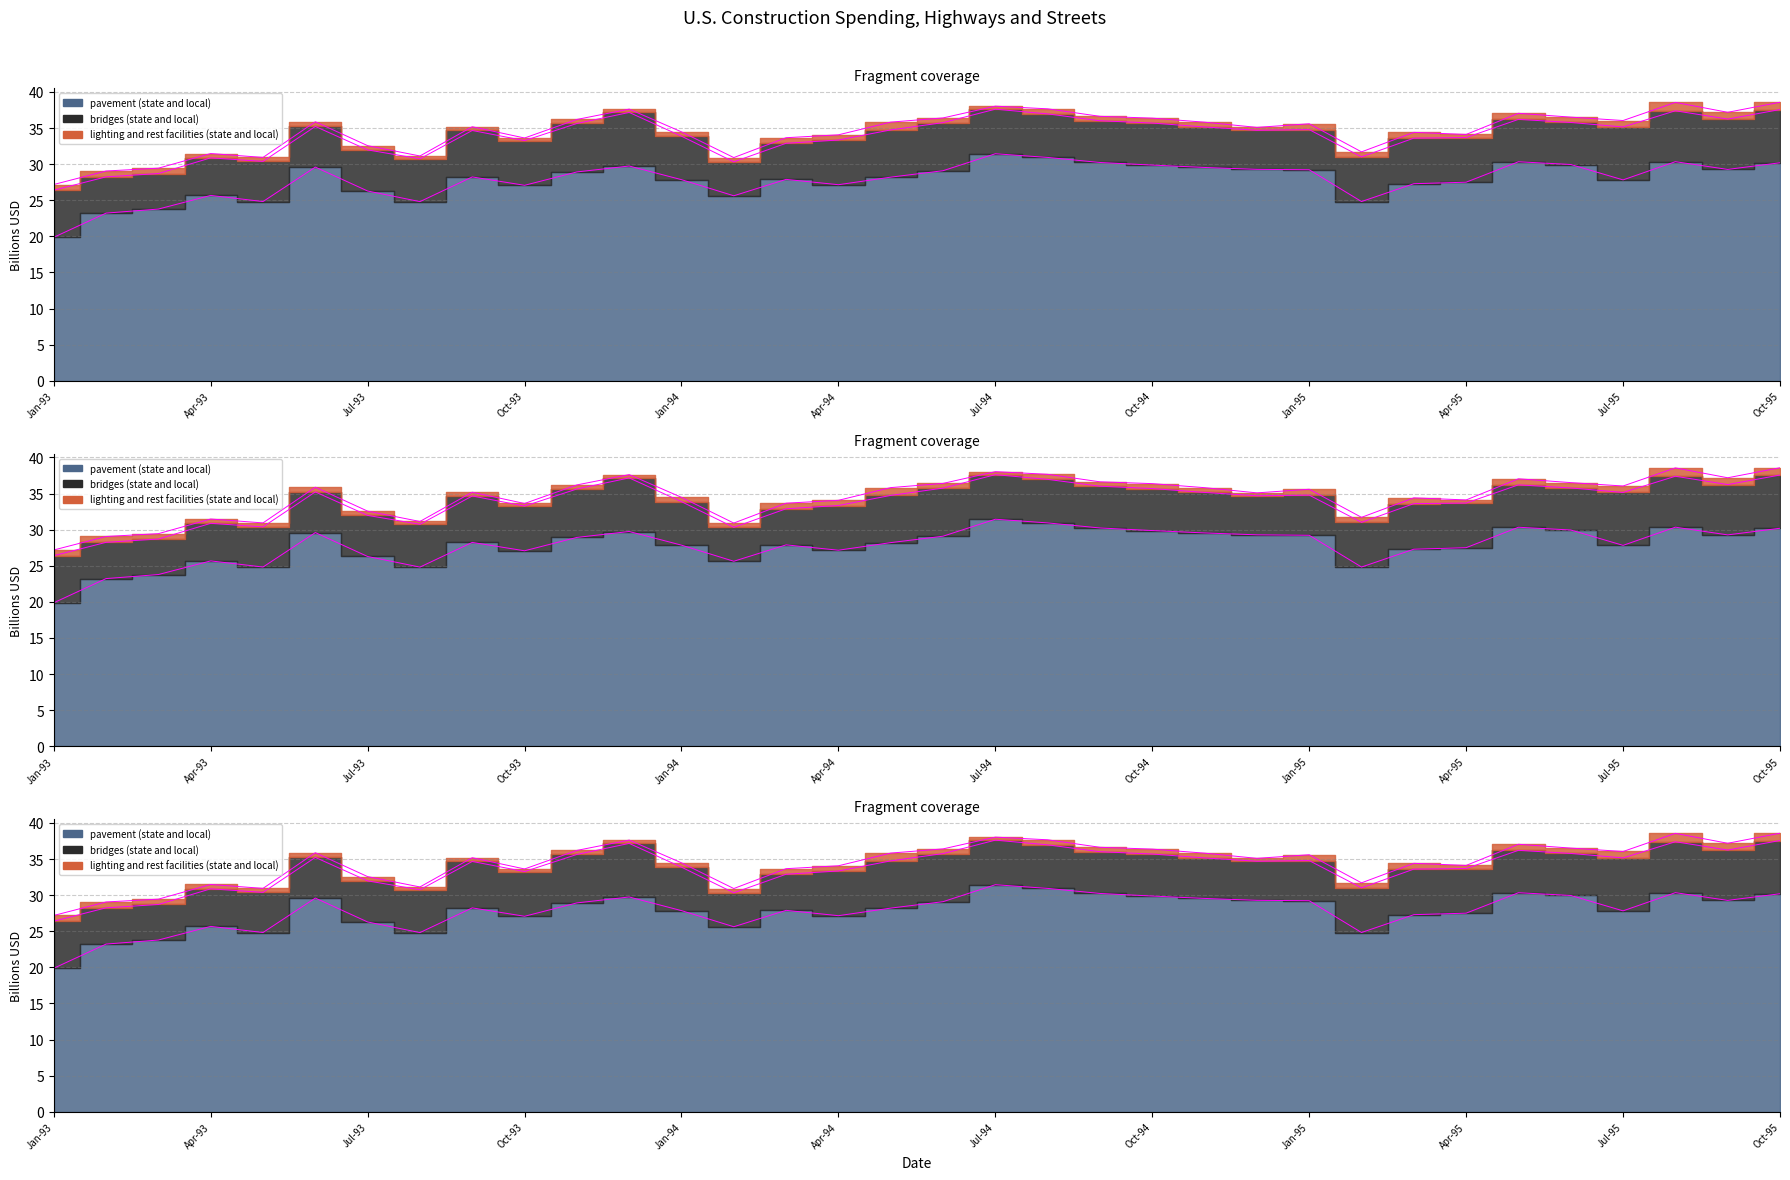

What value does the bridges (state and local) series have at Oct-95?

7.4